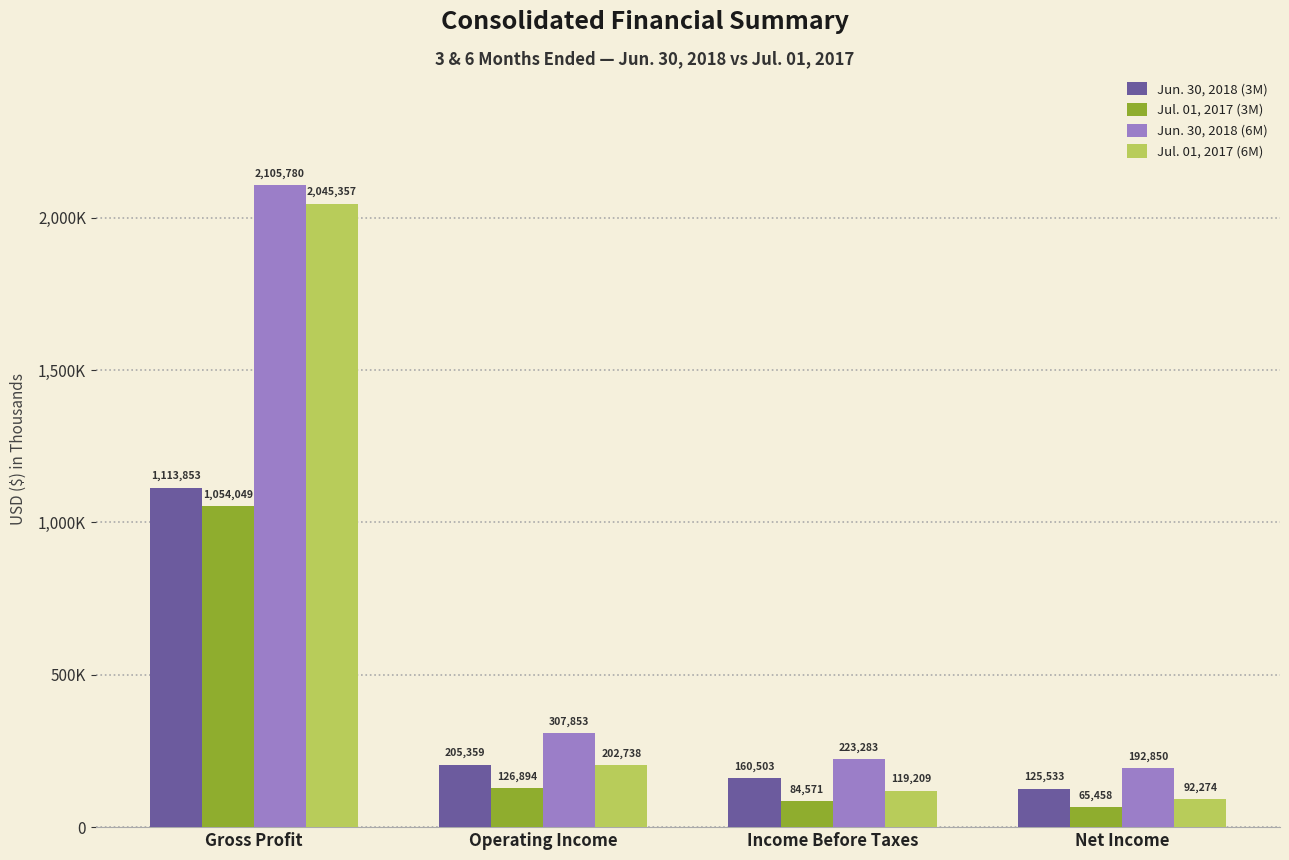

Between Income Before Taxes and Net Income, which series saw the biggest shift?

Jun. 30, 2018 (3M)